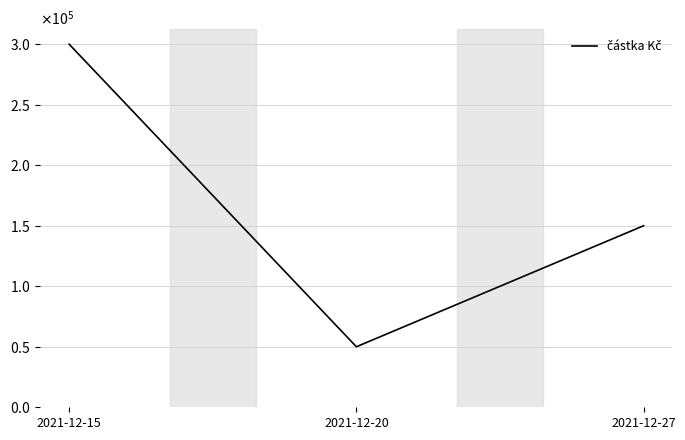

How many values exceed 150000?

1